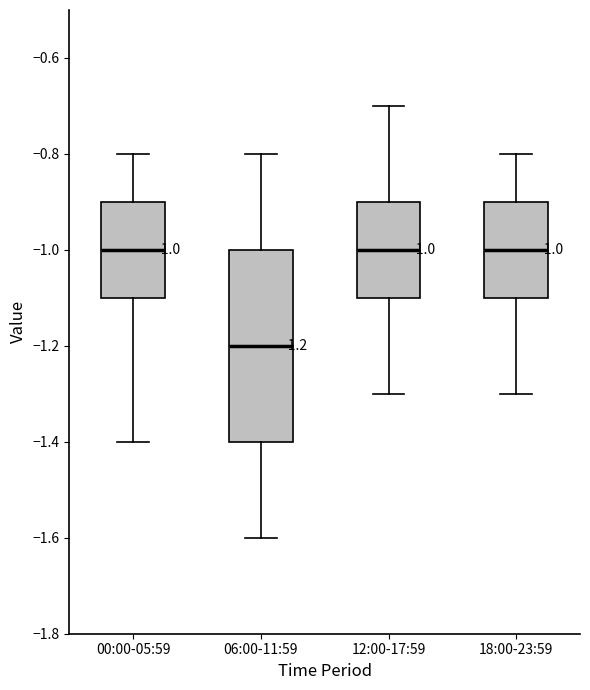

Which box is the tallest, from its lower edge to its upper edge?

06:00-11:59